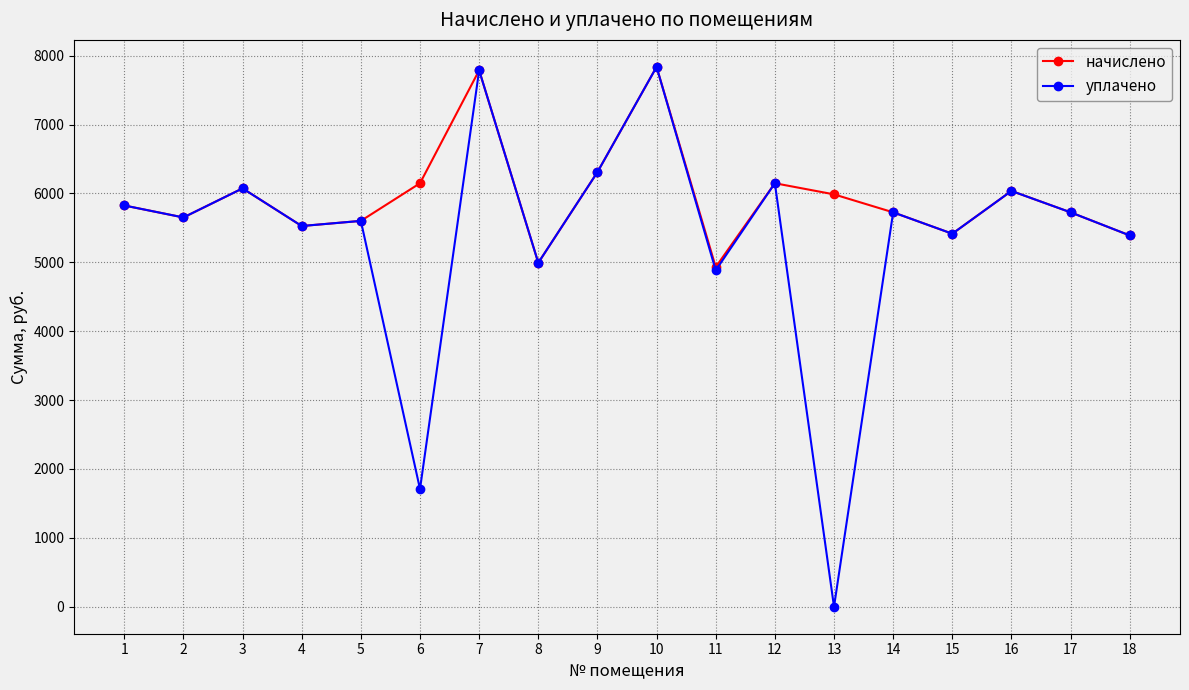

What is the maximum value for уплачено?

7837.2